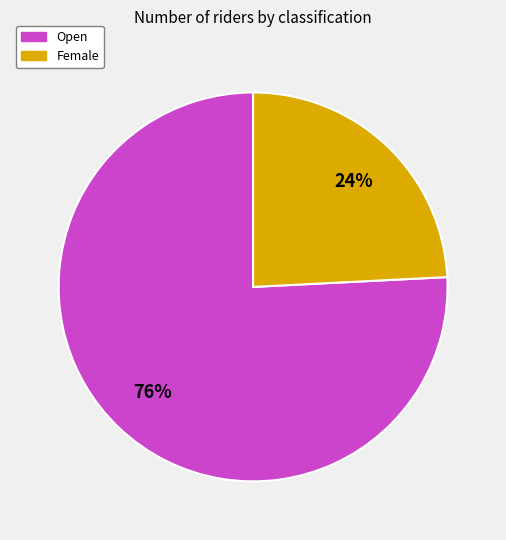

To the nearest percent, what is the average slice percentage?

50%